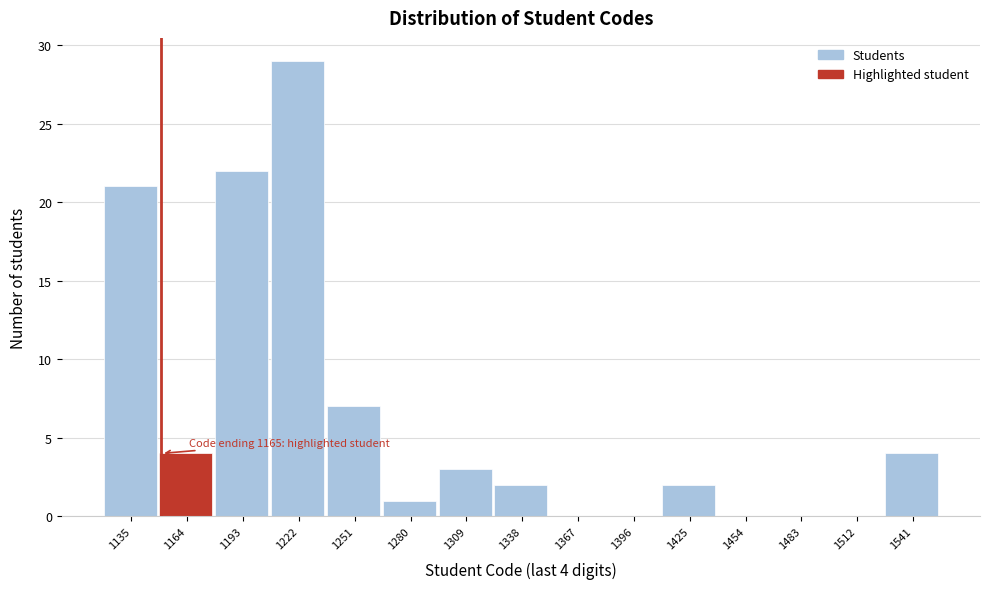

Reading left to right, transcribe all the data shown in this chart.

1135=21	1164=4	1193=22	1222=29	1251=7	1280=1	1309=3	1338=2	1367=0	1396=0	1425=2	1454=0	1483=0	1512=0	1541=4